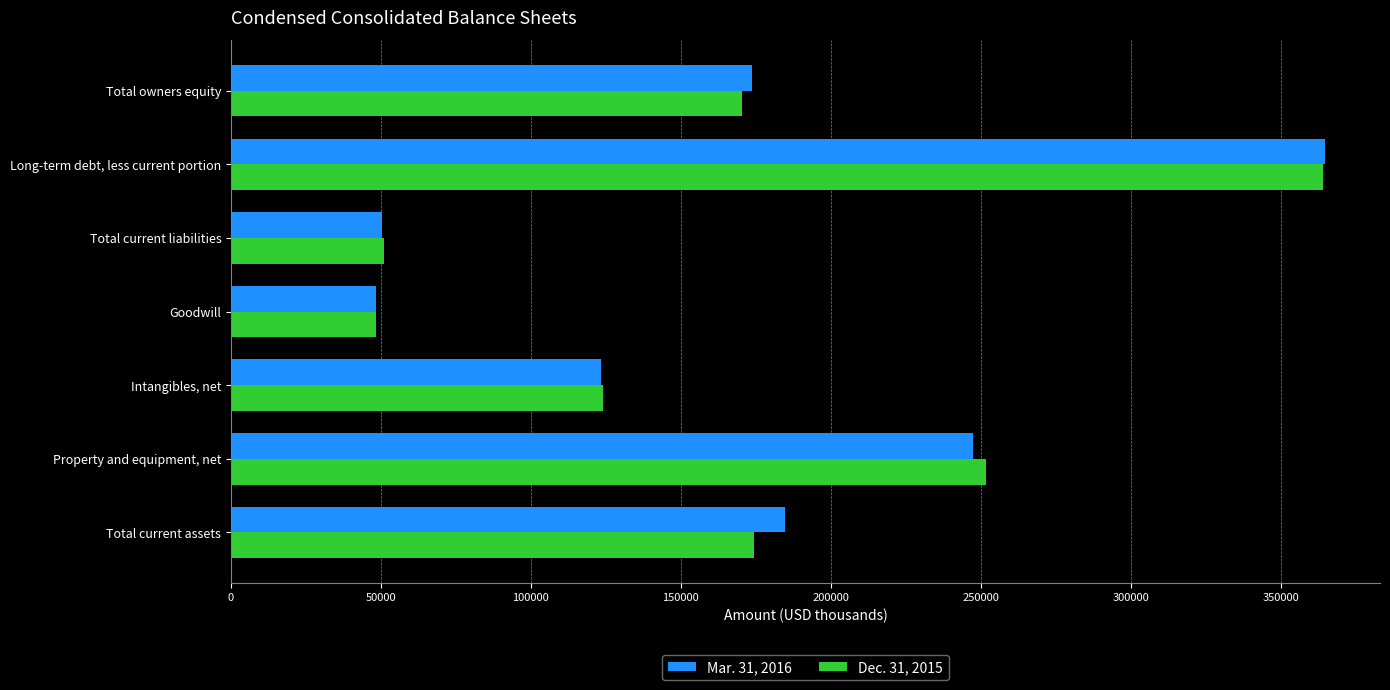

At how many categories does at least one series exceed 64875?

5